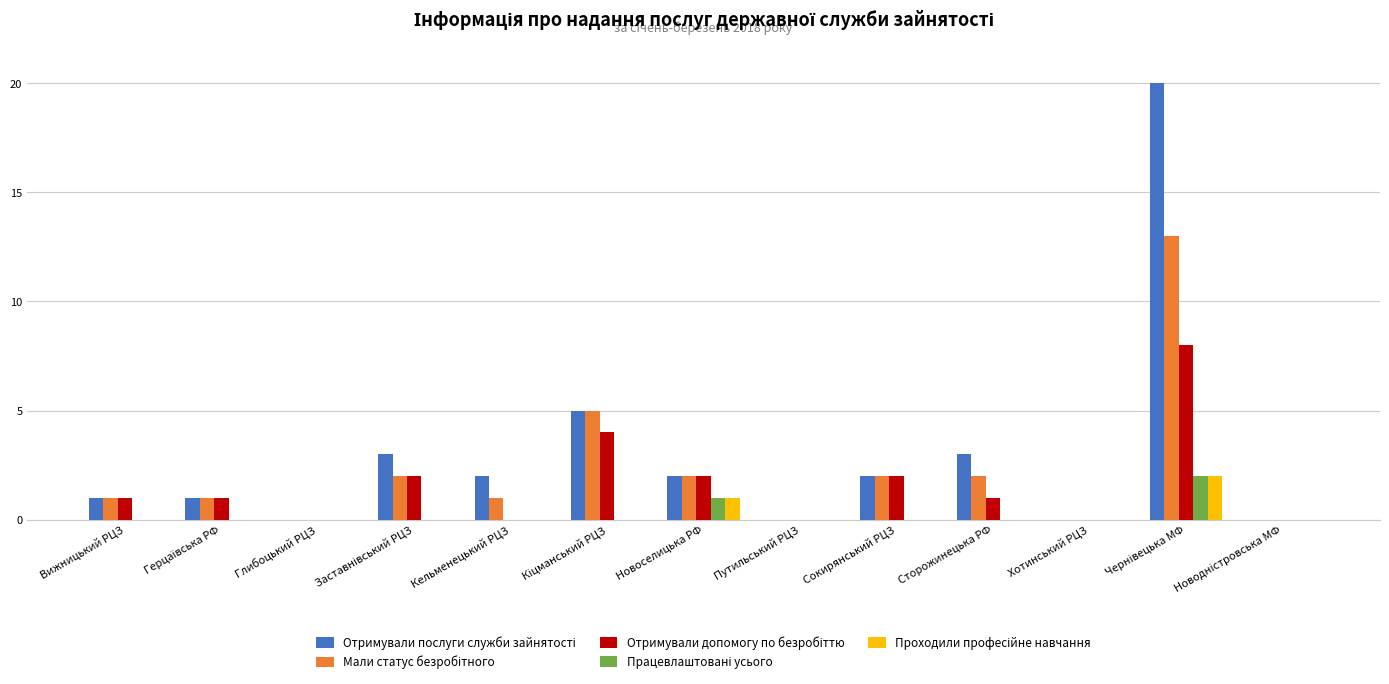

What is the greatest value displayed?

20